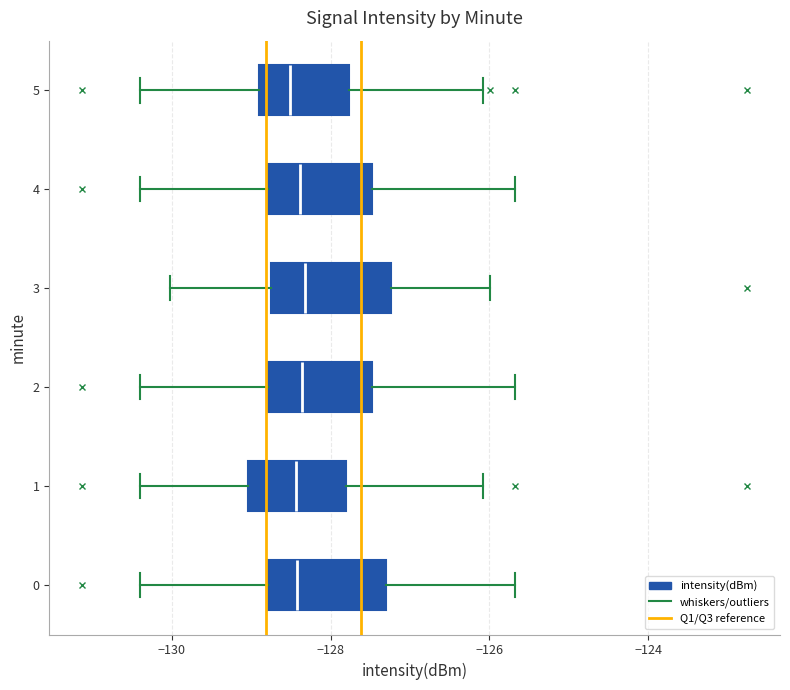

Where does the median line of the box at y = 4 sit on the x-axis? The values are not printed on the chart, so give them approximately, as read against the axis.

-128.4